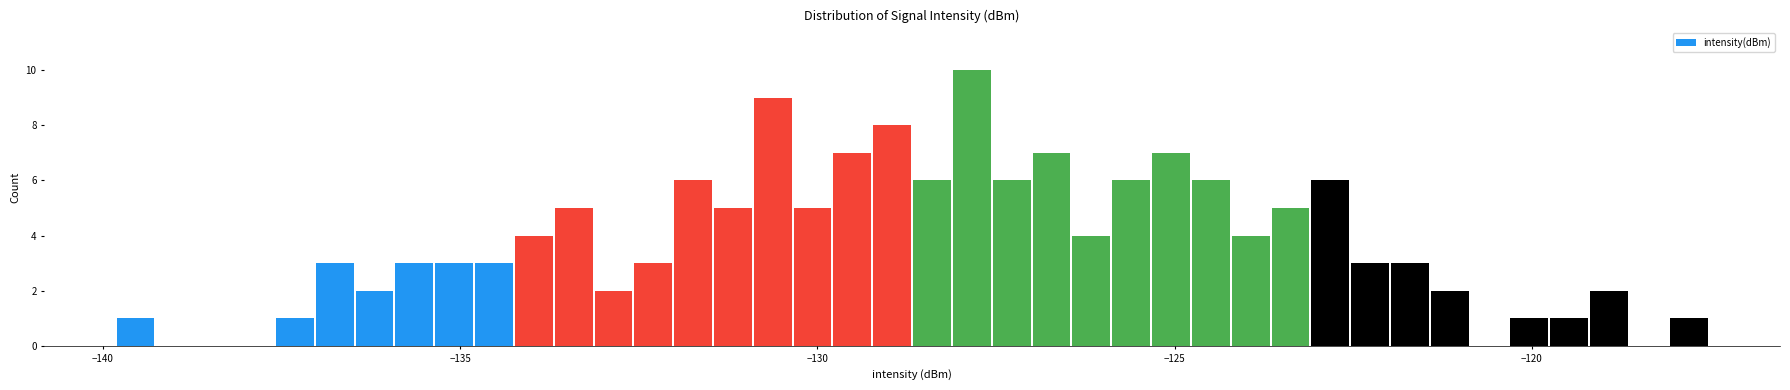

Read against the x-axis, roughly where is the centre of the tallest bar?

-128.0